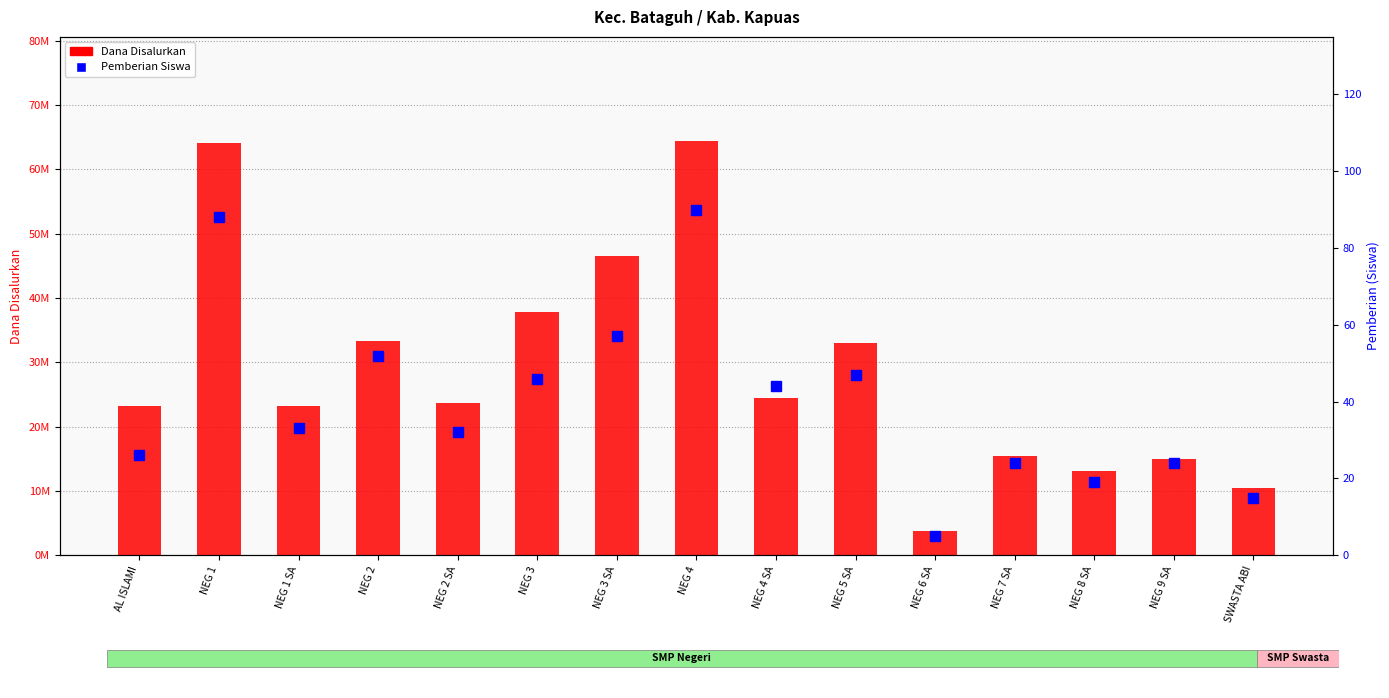

How many values in the Dana Disalurkan series are below 23625000?

7